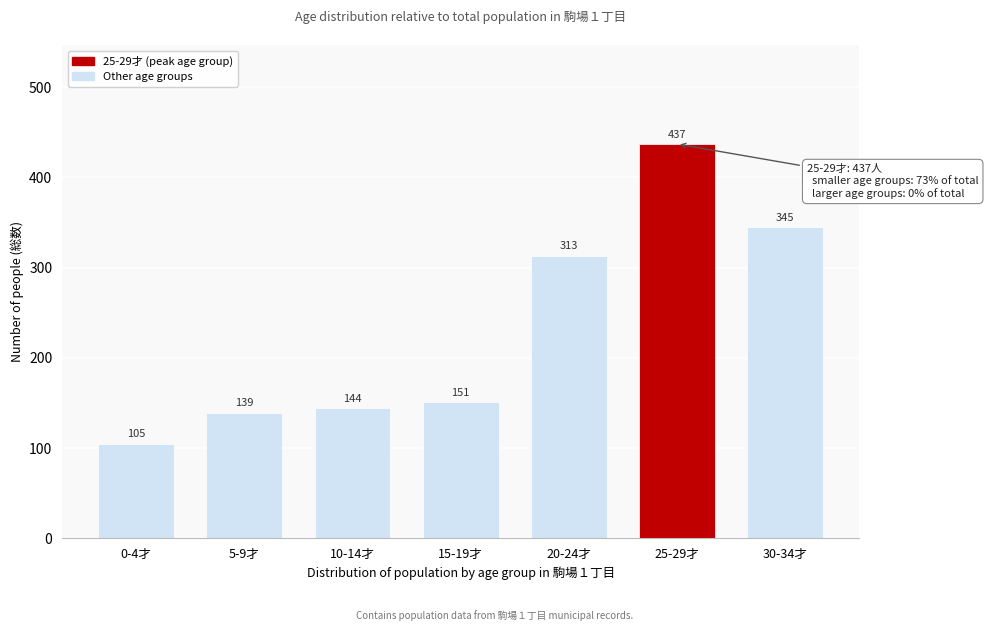

Reading left to right, what are all the values shown in this chart?

105	139	144	151	313	437	345